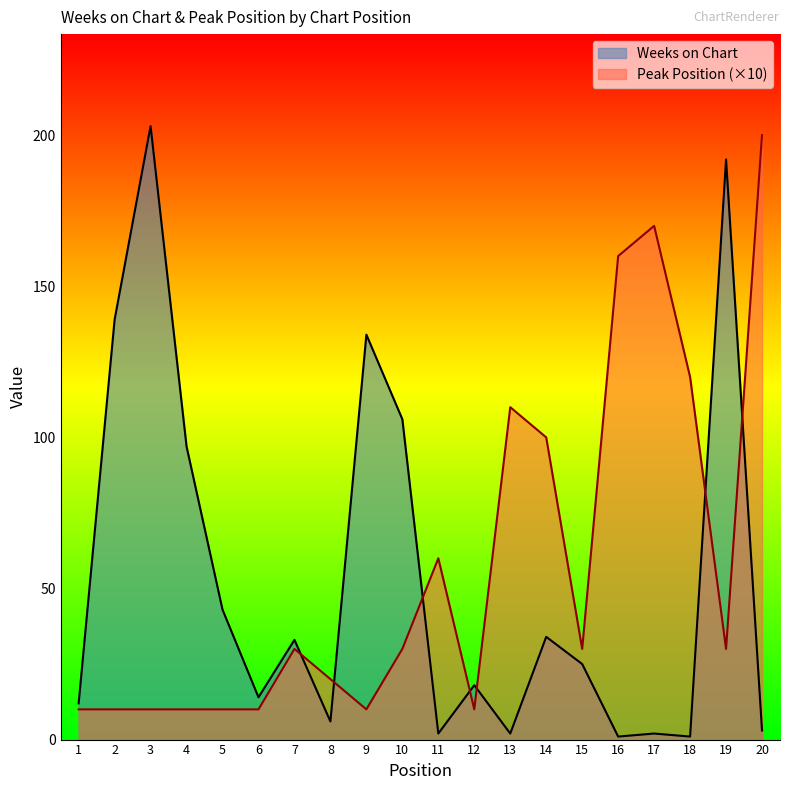

Reading right to left, list all the values displayed in this chart.

Weeks on Chart: 20=3	19=192	18=1	17=2	16=1	15=25	14=34	13=2	12=18	11=2	10=106	9=134	8=6	7=33	6=14	5=43	4=97	3=203	2=139	1=12
Peak Position: 20=200	19=30	18=120	17=170	16=160	15=30	14=100	13=110	12=10	11=60	10=30	9=10	8=20	7=30	6=10	5=10	4=10	3=10	2=10	1=10